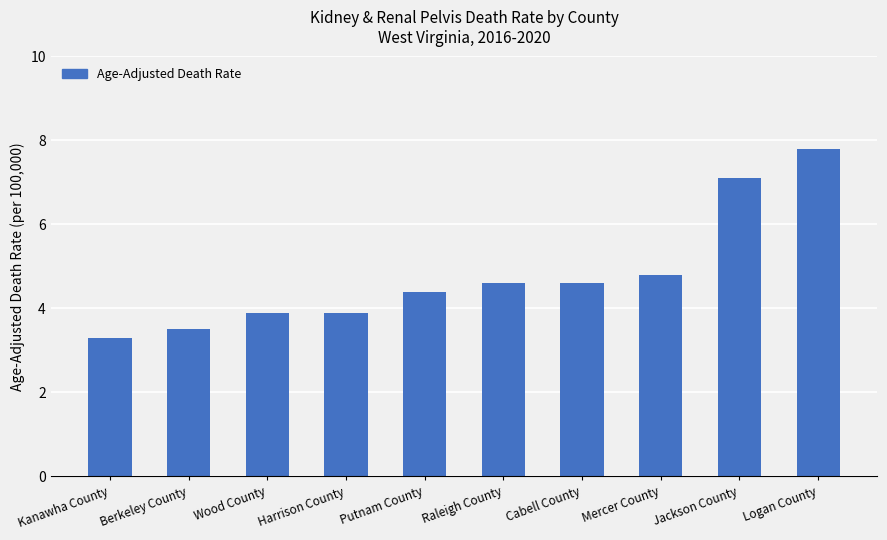

True or false: the data shows 7.9 at Cabell County.

False